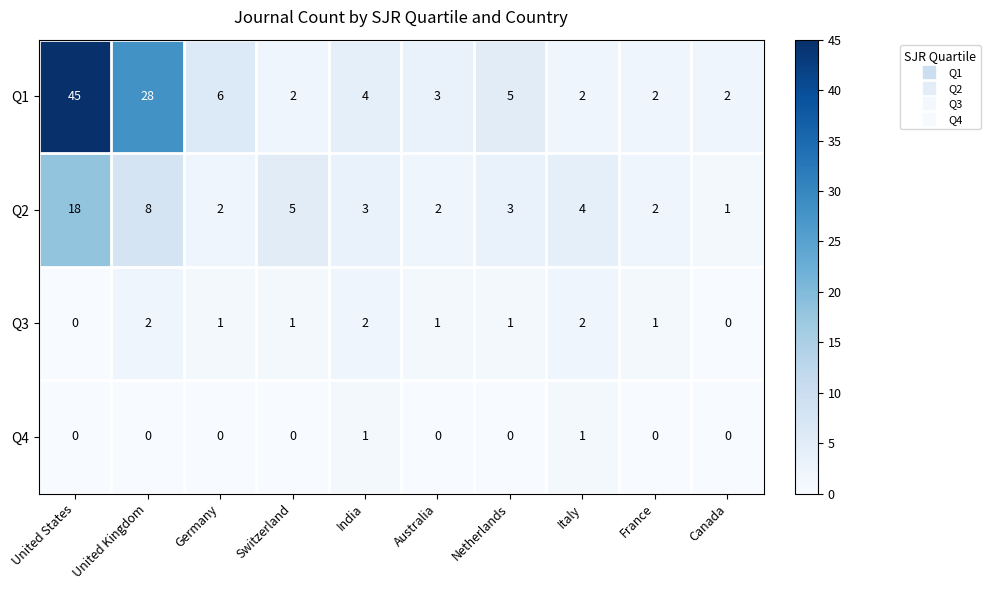

Which series has the largest range (max minus min)?

Q1